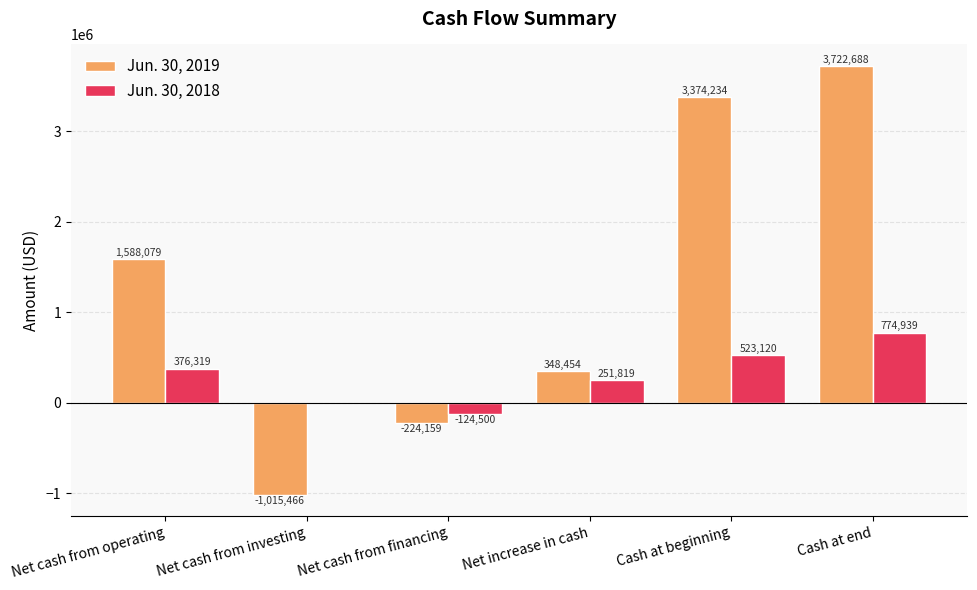

Reading right to left, list all the values displayed in this chart.

Jun. 30, 2019: Cash at end=3722688	Cash at beginning=3374234	Net increase in cash=348454	Net cash from financing=-224159	Net cash from investing=-1015466	Net cash from operating=1588079
Jun. 30, 2018: Cash at end=774939	Cash at beginning=523120	Net increase in cash=251819	Net cash from financing=-124500	Net cash from investing=0	Net cash from operating=376319